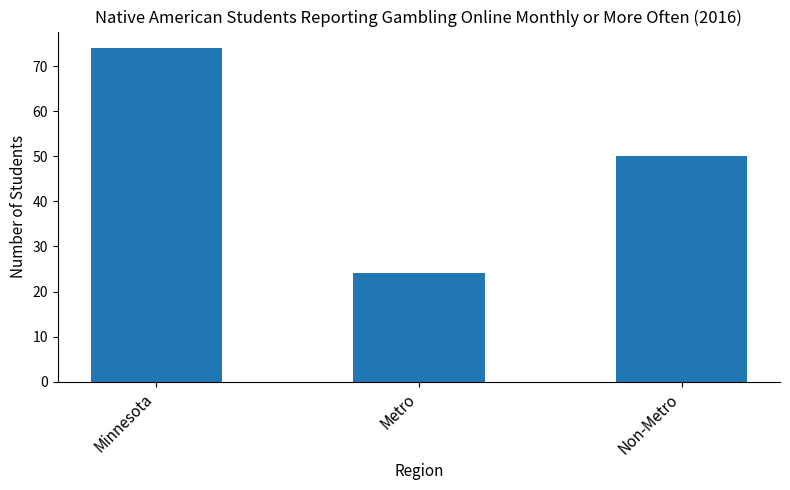

Count the values in the range 24 to 74.

3